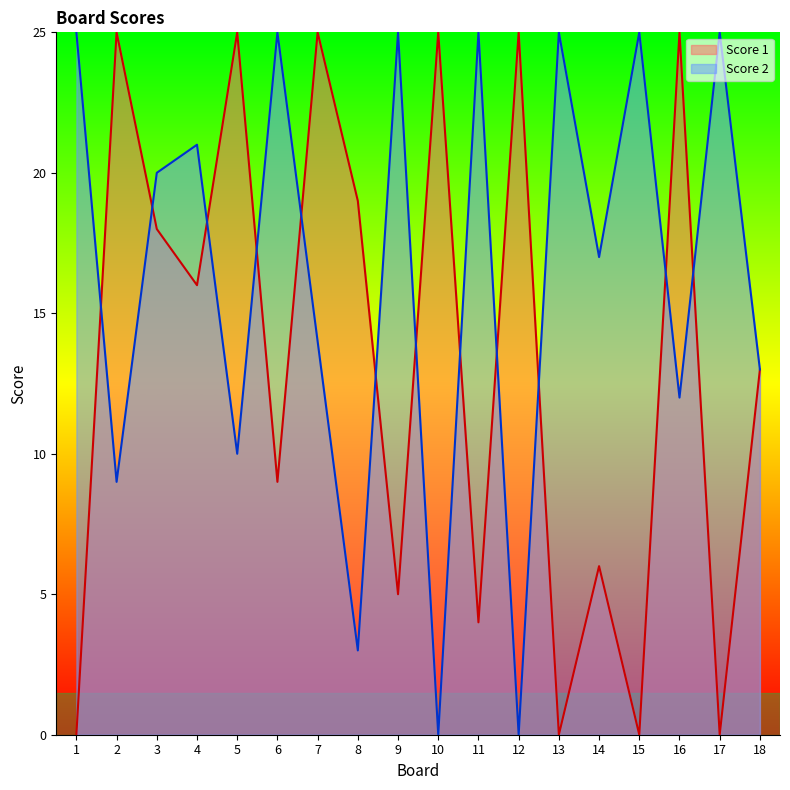

How many distinct data groups are displayed?

2